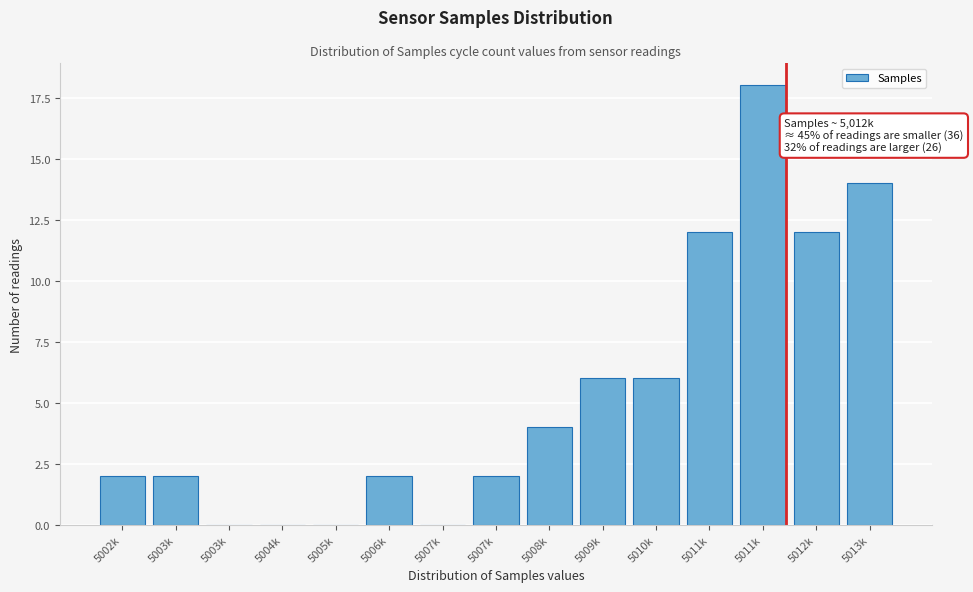

Count the number of categories in the chart.

15